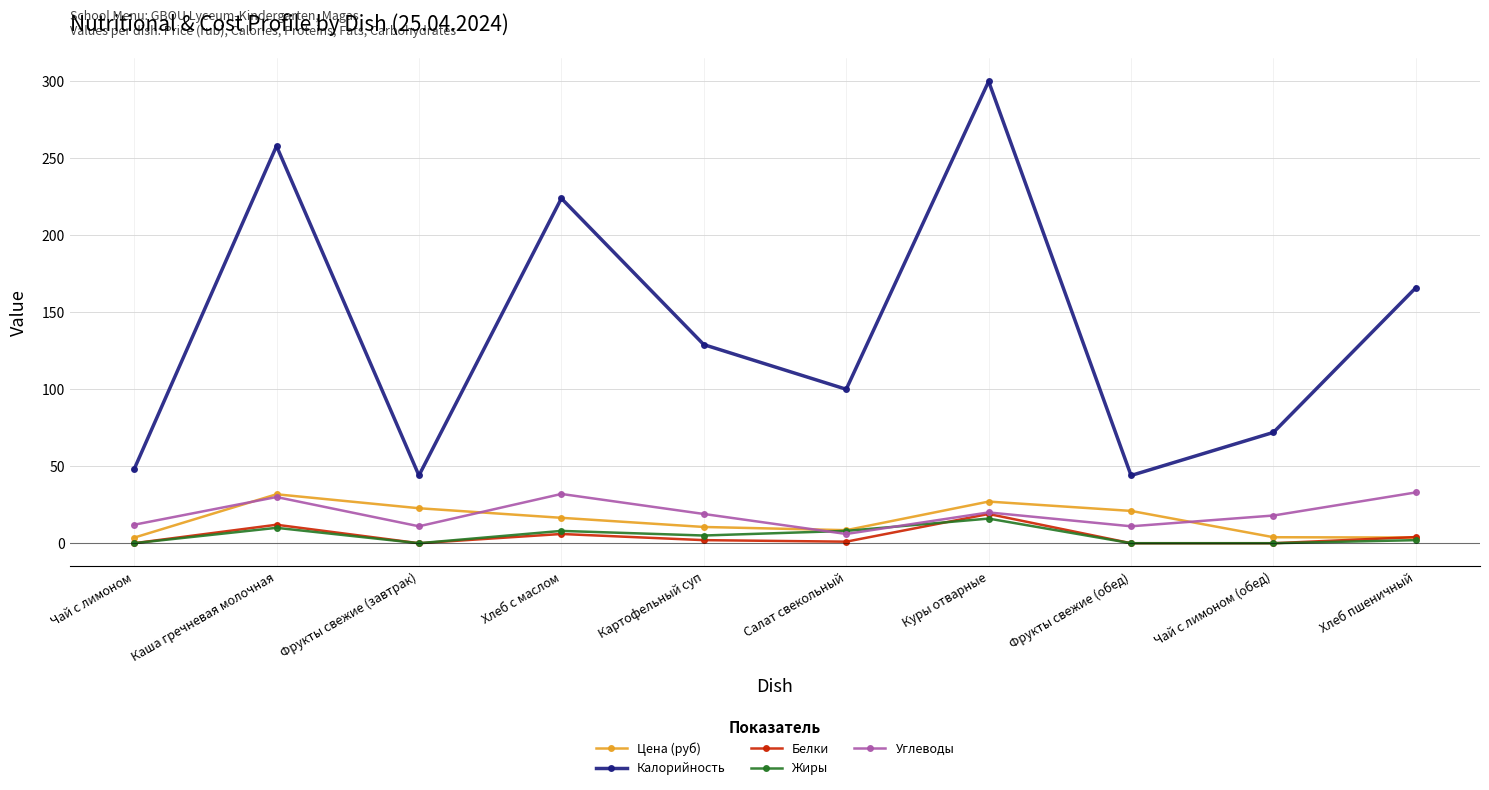

At how many categories does at least one series exceed 52?

7